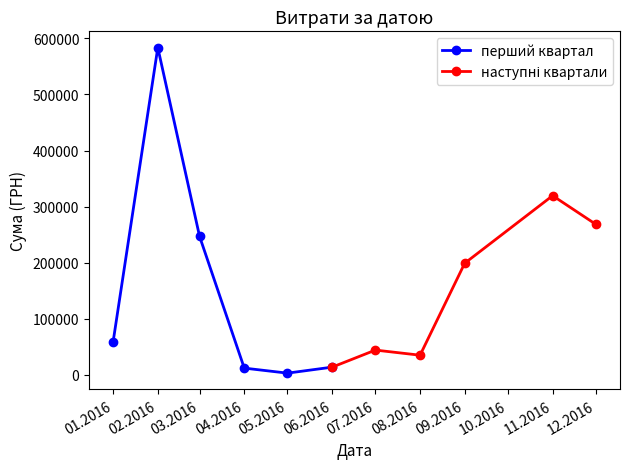

Which series has the largest total across all categories?

перший квартал